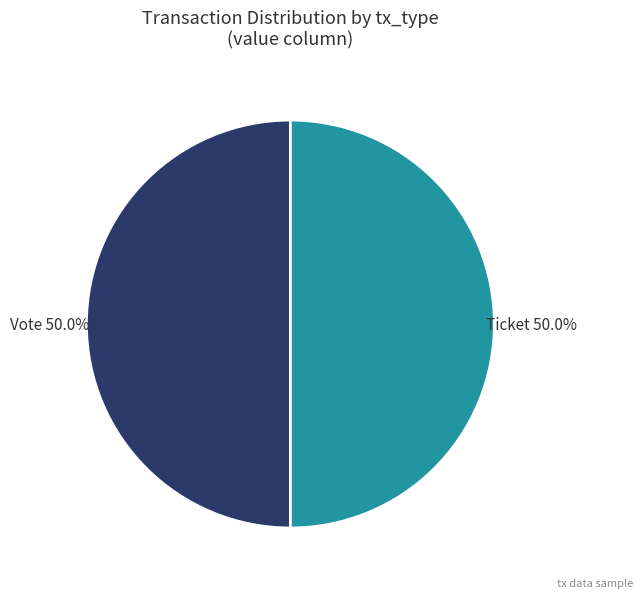

Approximately how many times larger is the value at Vote compared to Ticket?

1.0